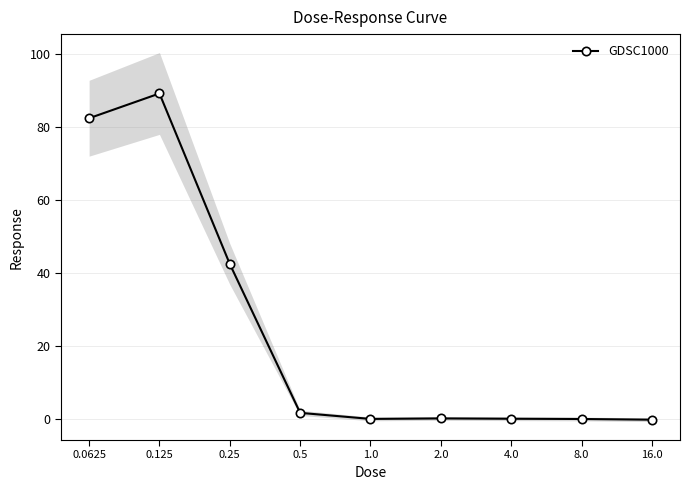

What is the change in value from 0.125 to 4.0?

-89.1